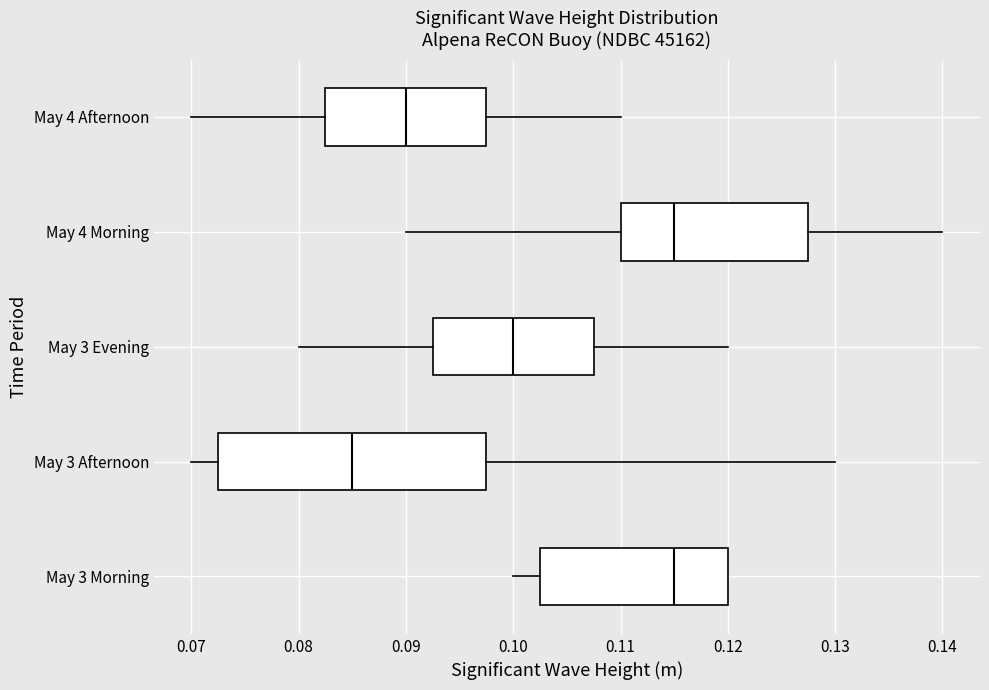

Reading bottom to top, transcribe this box plot: for each box, give where its median line is, the range the box spans, and where its two whiskers end, as read against the x-axis. The values are not printed on the chart, so give them approximately, as read against the axis.

May 3 Morning: median 0.115, box 0.103 to 0.120, whiskers 0.100 to 0.120
May 3 Afternoon: median 0.085, box 0.073 to 0.098, whiskers 0.070 to 0.130
May 3 Evening: median 0.100, box 0.093 to 0.108, whiskers 0.080 to 0.120
May 4 Morning: median 0.115, box 0.110 to 0.128, whiskers 0.090 to 0.140
May 4 Afternoon: median 0.090, box 0.083 to 0.098, whiskers 0.070 to 0.110